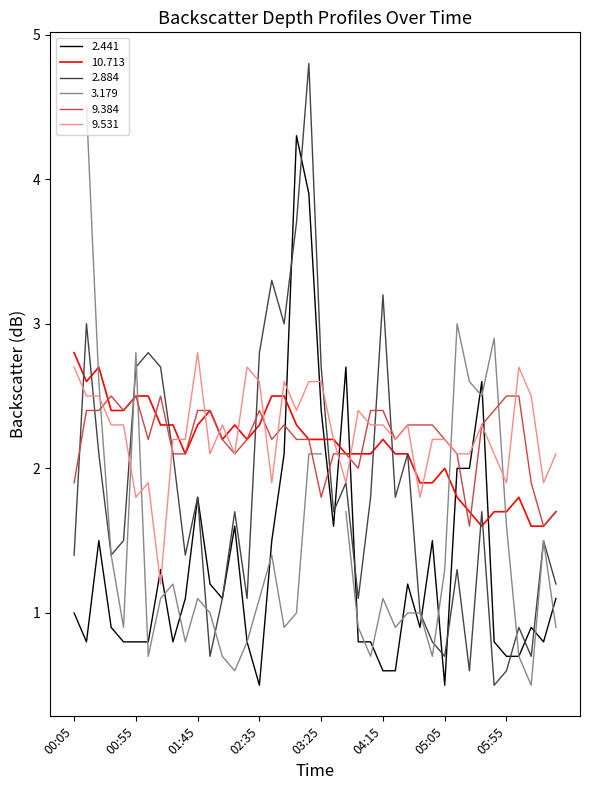

How many values in the 2.884 series exceed 1?

31